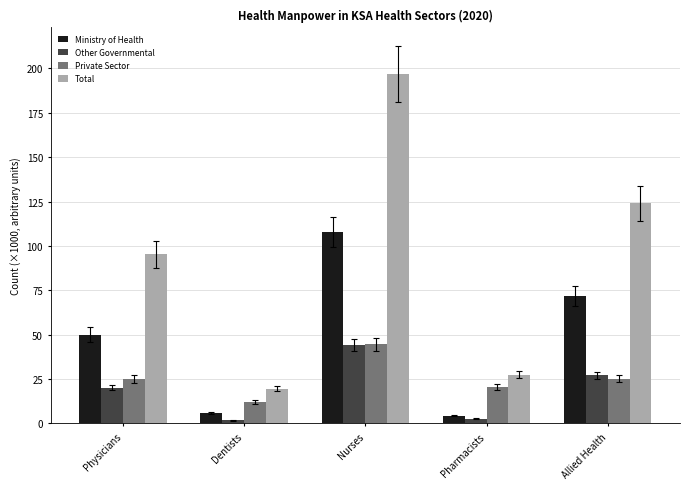

What is the value of the Private Sector bar at the 4th from the left?

20.4